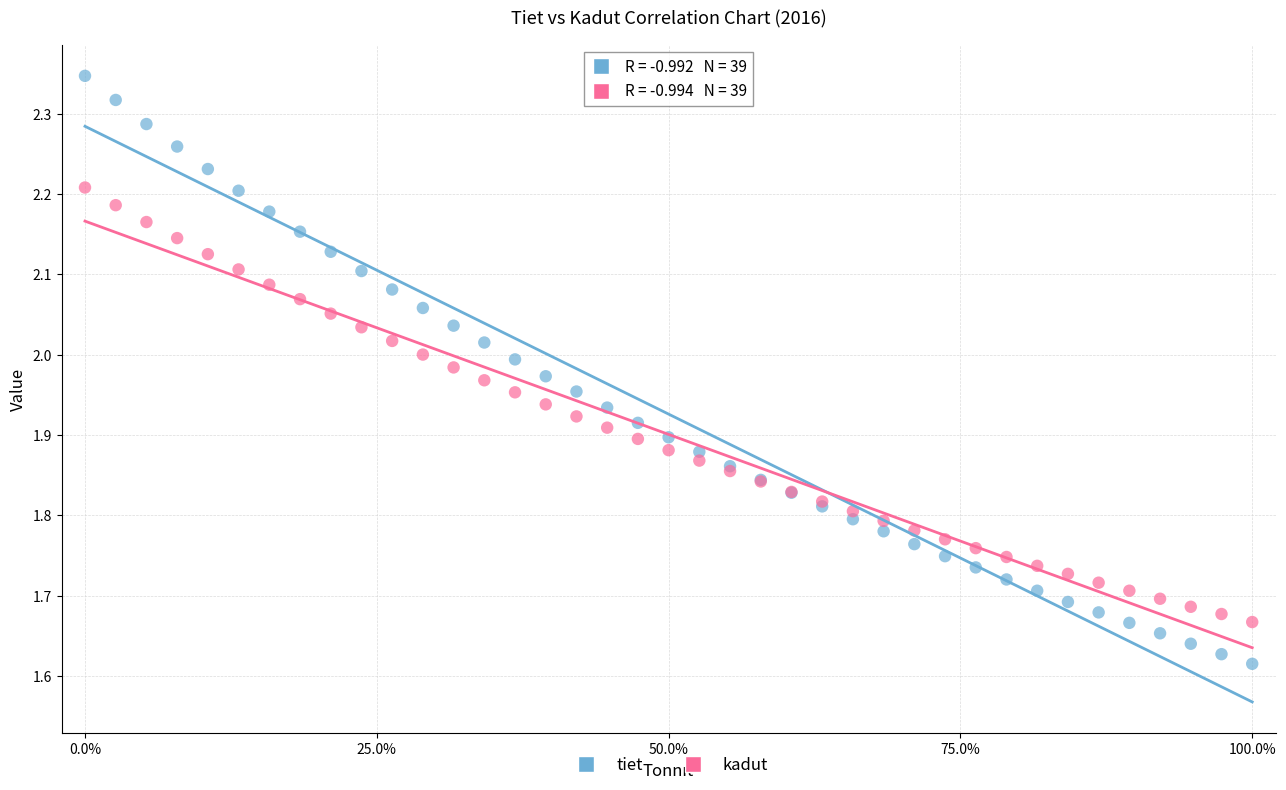

Which series contains the lowest Y value?

tiet